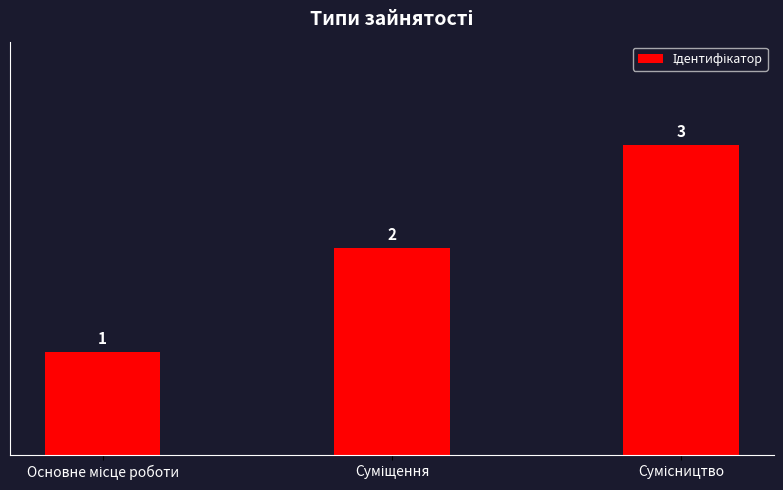

What is the value of the 3rd bar from the left?

3